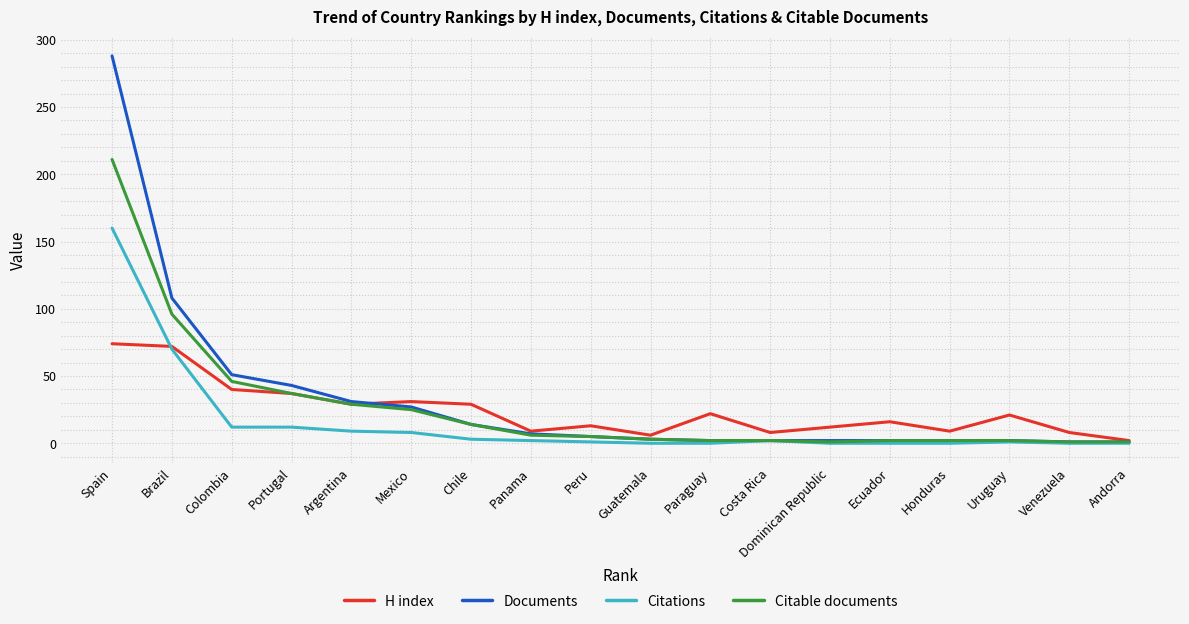

Which series has the largest range (max minus min)?

Documents